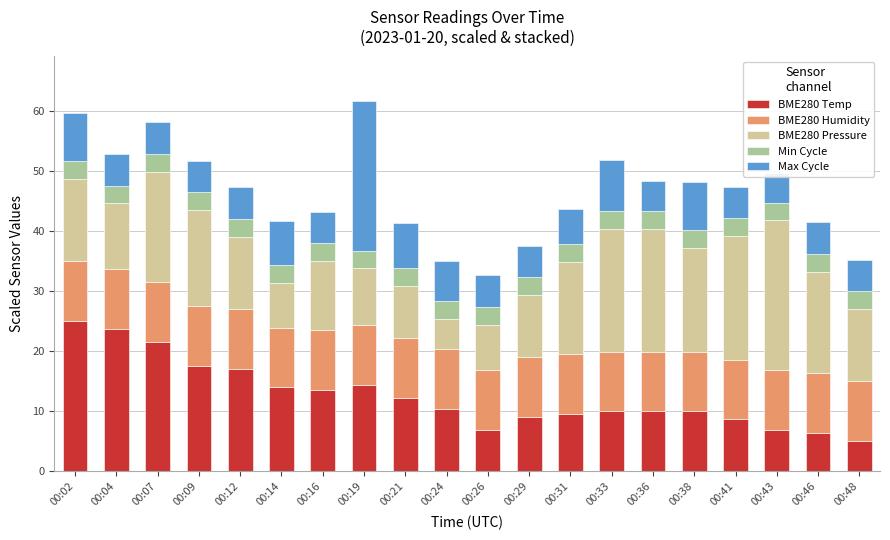

Reading left to right, extract all data points from this chart.

BME280 Temp: 00:02=25.0	00:04=23.7	00:07=21.4	00:09=17.4	00:12=17.0	00:14=13.9	00:16=13.4	00:19=14.3	00:21=12.1	00:24=10.3	00:26=6.8	00:29=9.0	00:31=9.4	00:33=9.9	00:36=9.9	00:38=9.9	00:41=8.6	00:43=6.8	00:46=6.3	00:48=5.0
BME280 Humidity: 00:02=10.0	00:04=10.0	00:07=10.0	00:09=10.0	00:12=10.0	00:14=10.0	00:16=10.0	00:19=10.0	00:21=10.0	00:24=10.0	00:26=10.0	00:29=10.0	00:31=10.0	00:33=10.0	00:36=10.0	00:38=10.0	00:41=10.0	00:43=10.0	00:46=10.0	00:48=10.0
BME280 Pressure: 00:02=13.7	00:04=11.0	00:07=18.5	00:09=16.1	00:12=12.0	00:14=7.5	00:16=11.6	00:19=9.4	00:21=8.8	00:24=5.0	00:26=7.6	00:29=10.3	00:31=15.4	00:33=20.4	00:36=20.4	00:38=17.3	00:41=20.6	00:43=25.0	00:46=16.9	00:48=12.0
Min Cycle: 00:02=3.0	00:04=3.0	00:07=3.0	00:09=3.0	00:12=3.0	00:14=3.0	00:16=3.0	00:19=3.0	00:21=3.0	00:24=3.0	00:26=3.0	00:29=3.0	00:31=3.0	00:33=3.0	00:36=3.0	00:38=3.0	00:41=3.0	00:43=3.0	00:46=3.0	00:48=3.0
Max Cycle: 00:02=7.9	00:04=5.2	00:07=5.2	00:09=5.2	00:12=5.2	00:14=7.3	00:16=5.0	00:19=25.0	00:21=7.5	00:24=6.7	00:26=5.2	00:29=5.2	00:31=5.8	00:33=8.6	00:36=5.0	00:38=8.1	00:41=5.2	00:43=5.0	00:46=5.2	00:48=5.2